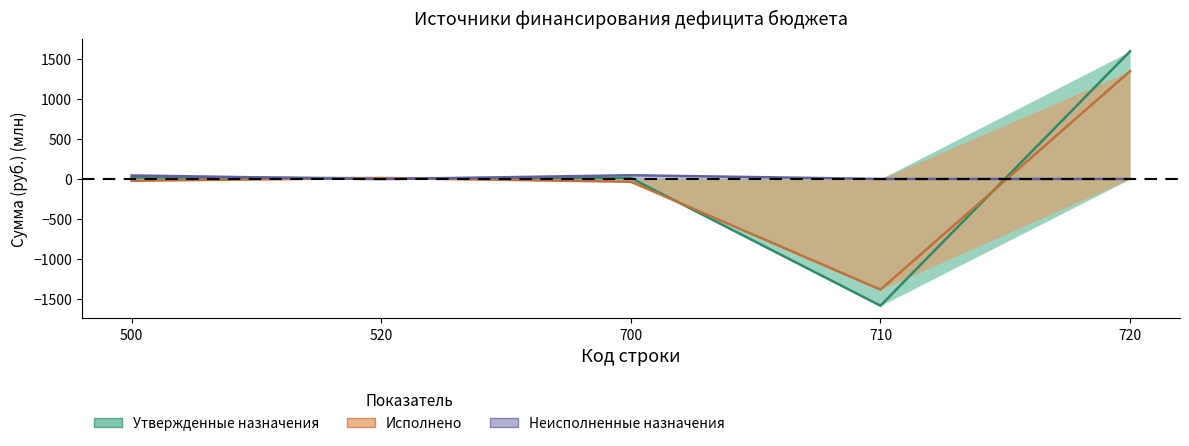

Is the value of Утвержденные назначения at 500 greater than the value of Исполнено at 700?

Yes